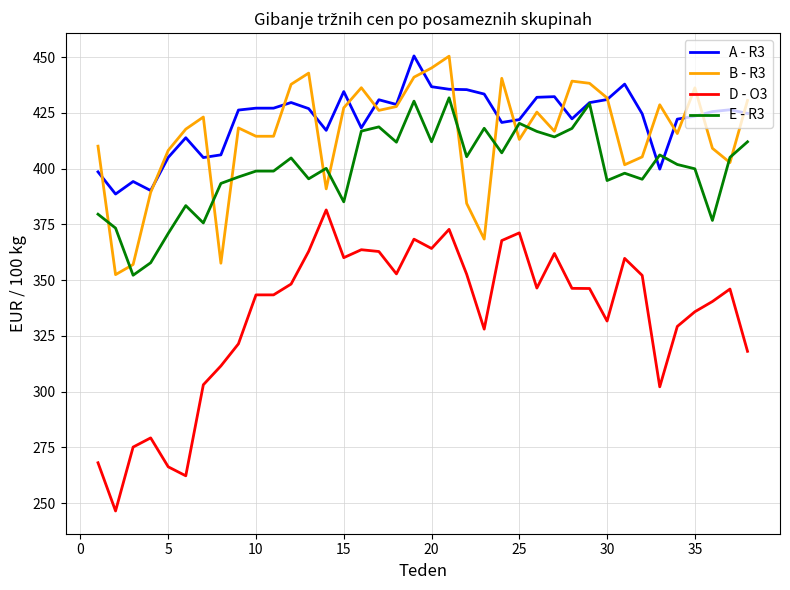

Which series has the widest spread of values?

D - O3